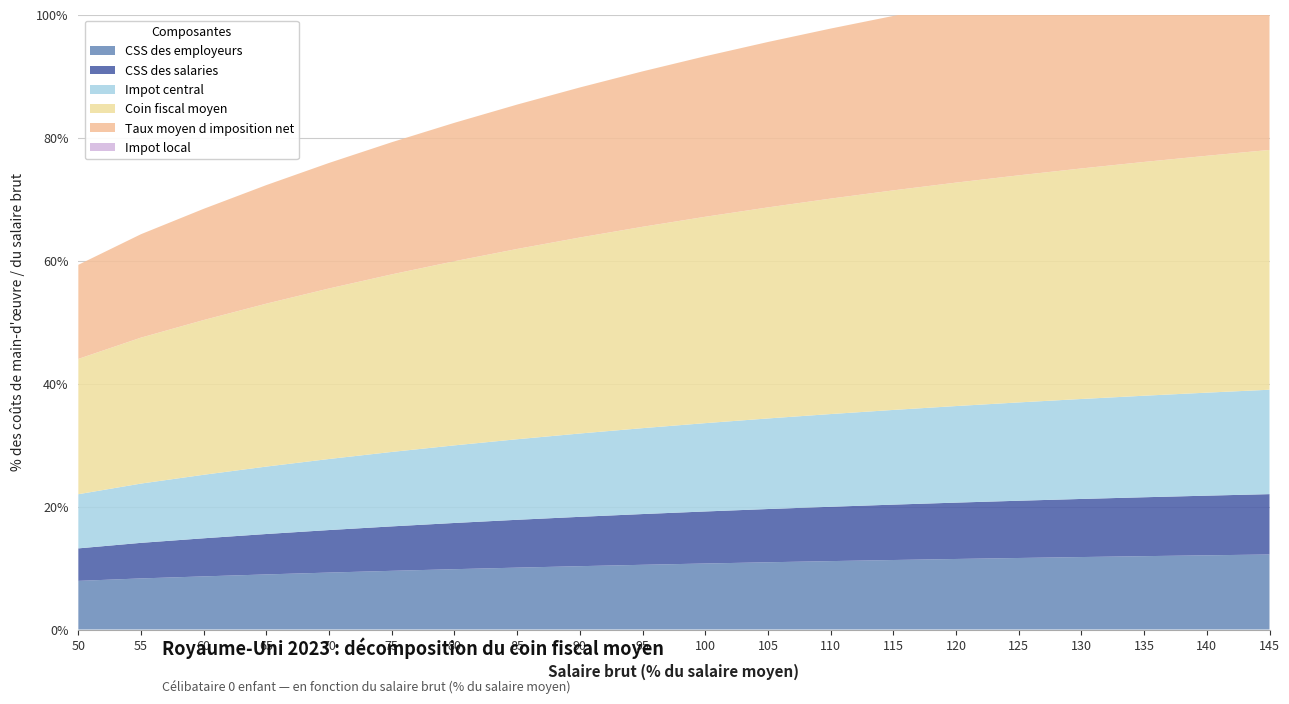

Reading left to right, extract all data points from this chart.

CSS des employeurs: 7.9	8.3	8.6	9.0	9.3	9.5	9.8	10.1	10.3	10.5	10.7	10.9	11.1	11.3	11.5	11.6	11.8	11.9	12.1	12.2
CSS des salaries: 5.3	5.8	6.2	6.6	6.9	7.2	7.5	7.8	8.0	8.3	8.5	8.7	8.8	9.0	9.2	9.3	9.4	9.6	9.7	9.8
Impot central: 8.8	9.6	10.3	11.0	11.6	12.1	12.6	13.1	13.6	14.0	14.4	14.7	15.1	15.4	15.7	16.0	16.3	16.5	16.8	17.0
Coin fiscal moyen: 22.0	23.7	25.2	26.5	27.7	28.9	29.9	30.9	31.9	32.7	33.6	34.3	35.0	35.7	36.3	36.9	37.5	38.0	38.5	39.0
Taux moyen d imposition net: 15.3	16.8	18.1	19.3	20.4	21.5	22.5	23.5	24.4	25.3	26.1	26.9	27.7	28.4	29.1	29.7	30.3	30.9	31.5	32.0
Impot local: 0.0	0.0	0.0	0.0	0.0	0.0	0.0	0.0	0.0	0.0	0.0	0.0	0.0	0.0	0.0	0.0	0.0	0.0	0.0	0.0